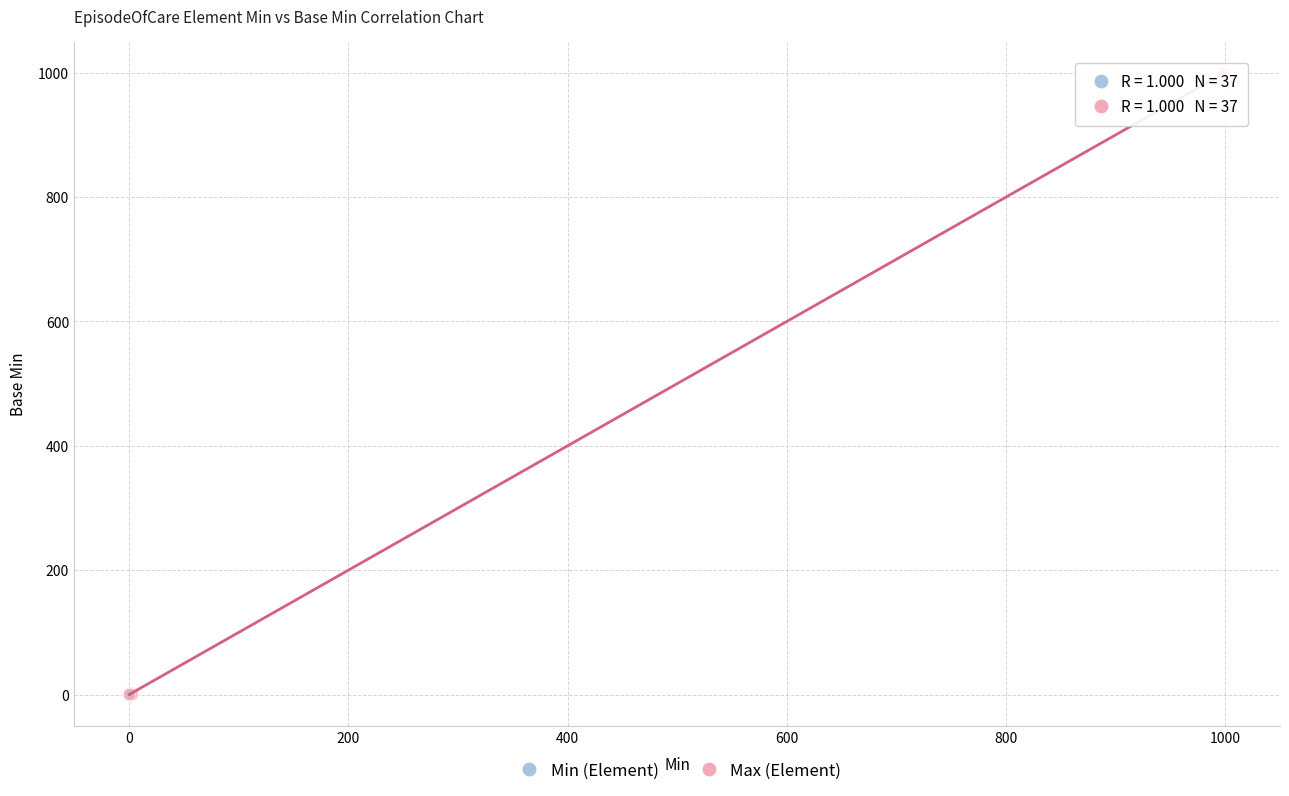

Which series reaches the maximum Y coordinate?

Max (Element)